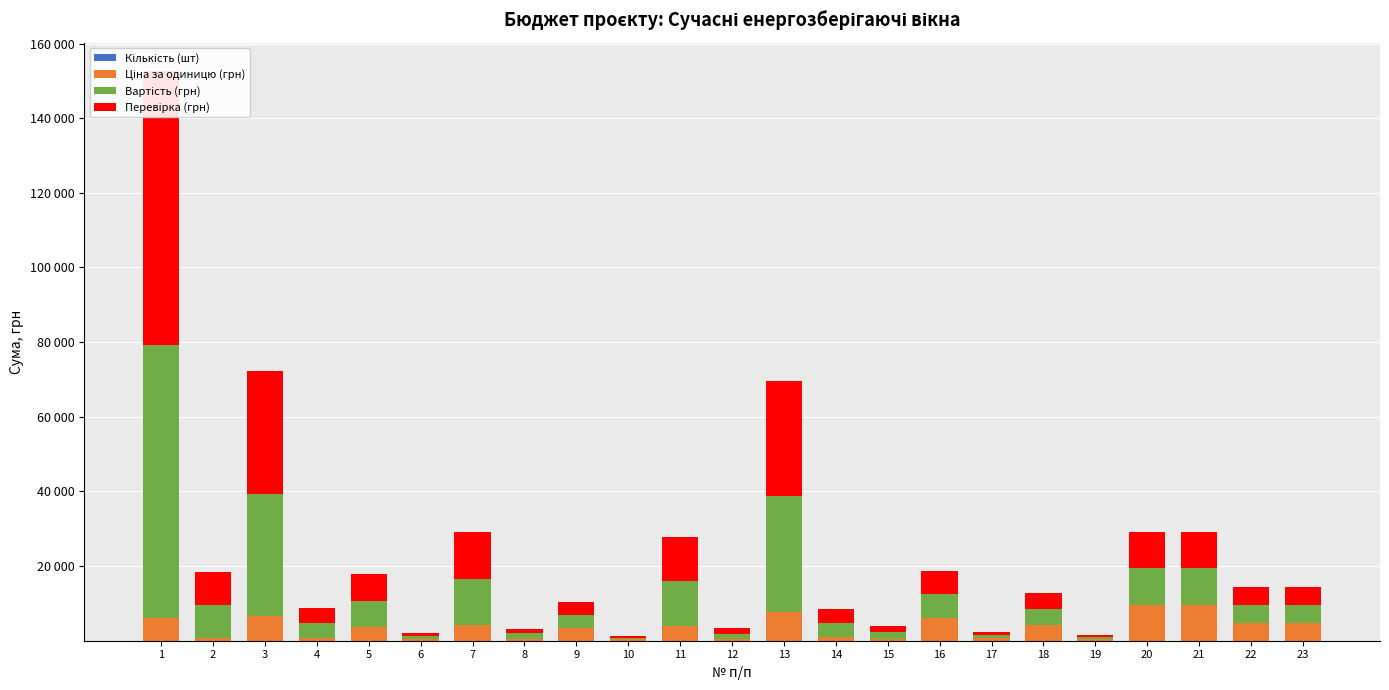

Reading left to right, transcribe all the data shown in this chart.

Кількість (шт): 1=12.0	2=12.0	3=5.0	4=5.0	5=2.0	6=2.0	7=3.0	8=2.0	9=1.0	10=1.0	11=3.0	12=3.0	13=4.0	14=4.0	15=3.0	16=1.0	17=1.0	18=1.0	19=1.0	20=1.0	21=1.0	22=1.0	23=1.0
Ціна за одиницю (грн): 1=6103.8	2=737.8	3=6570.4	4=794.2	5=3585.5	6=433.5	7=4149.7	8=501.7	9=3471.0	10=420.0	11=3972.7	12=480.3	13=7731.2	14=934.5	15=563.7	16=6214.0	17=751.0	18=4306.0	19=520.0	20=9693.0	21=9693.0	22=4793.0	23=4793.0
Вартість (грн): 1=73245.0	2=8854.0	3=32852.0	4=3971.0	5=7171.0	6=867.0	7=12449.0	8=1505.0	9=3471.0	10=420.0	11=11921.0	12=1441.0	13=30925.0	14=3738.0	15=1691.0	16=6214.0	17=751.0	18=4306.0	19=520.0	20=9693.0	21=9693.0	22=4793.0	23=4793.0
Перевірка (грн): 1=73245.0	2=8854.0	3=32852.0	4=3971.0	5=7171.0	6=867.0	7=12449.0	8=1003.3	9=3471.0	10=420.0	11=11918.0	12=1441.0	13=30925.0	14=3738.0	15=1691.0	16=6214.0	17=751.0	18=4306.0	19=520.0	20=9693.0	21=9693.0	22=4793.0	23=4793.0